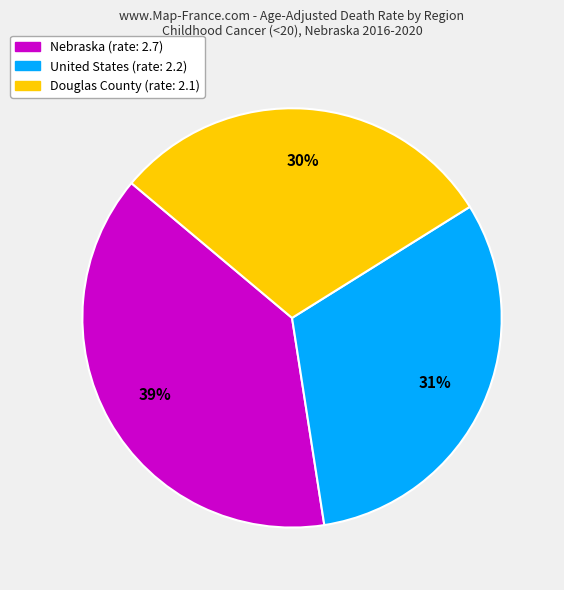

To the nearest percent, what is the average slice percentage?

33%